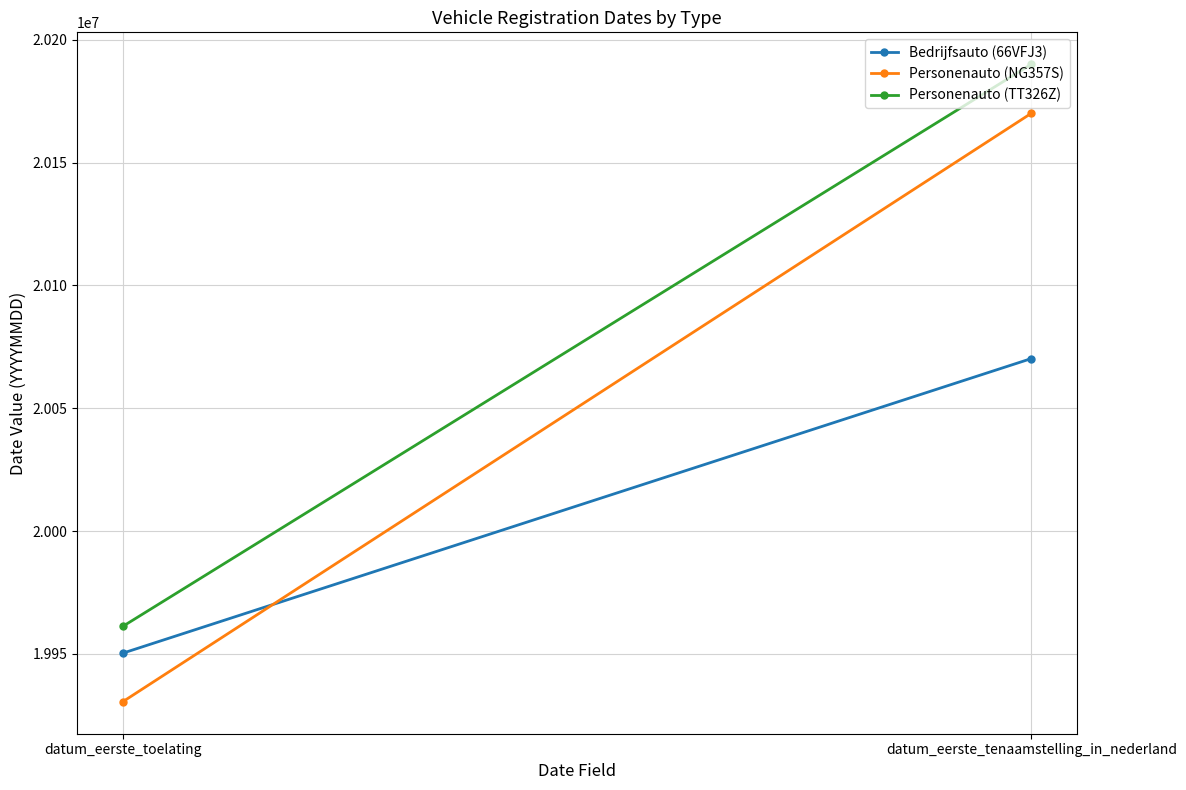

Rank the series by their maximum value, from lowest to highest.

Bedrijfsauto (66VFJ3), Personenauto (NG357S), Personenauto (TT326Z)